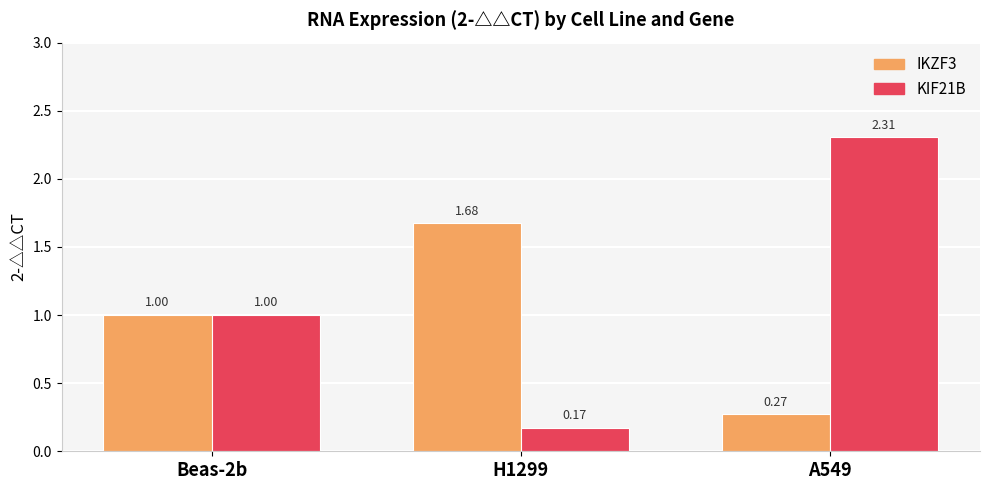

Which series has the largest total across all categories?

KIF21B